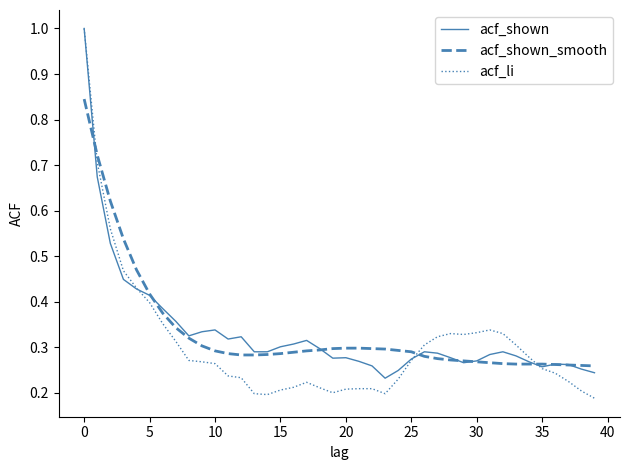

What is the greatest value displayed?

1.0